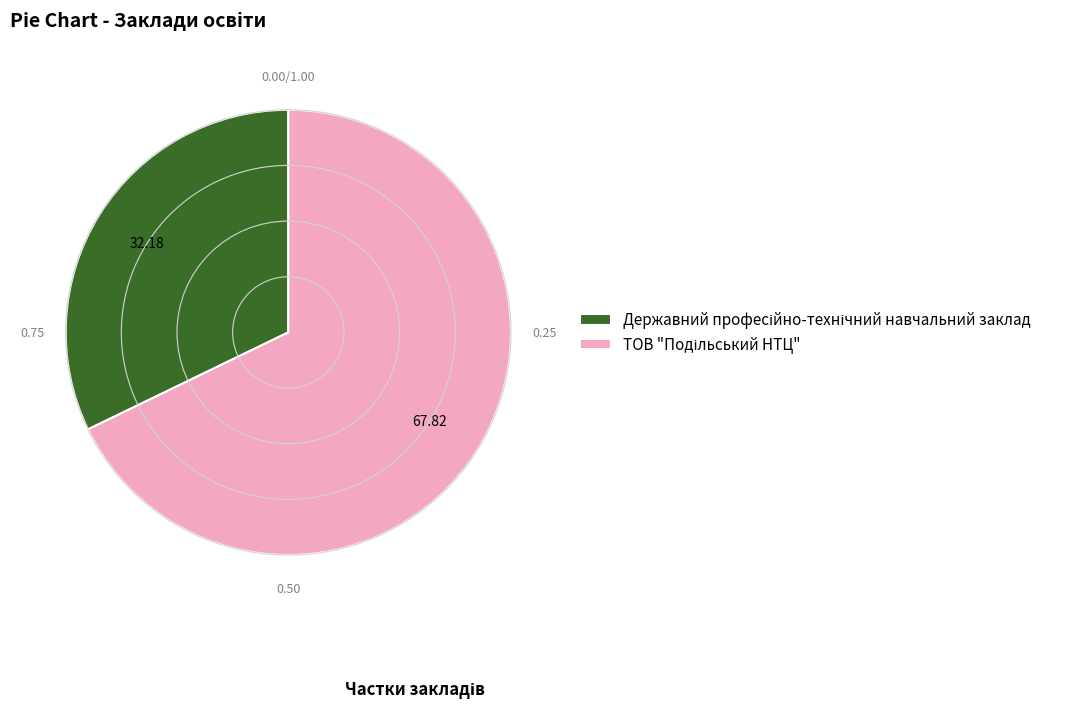

Is there any slice that represents more than half of the pie?

Yes